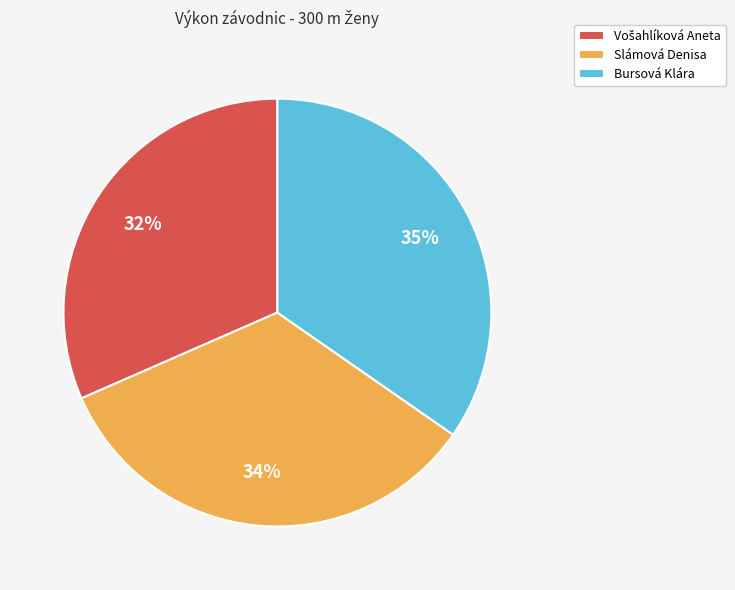

Which slice is the largest?

Bursová Klára